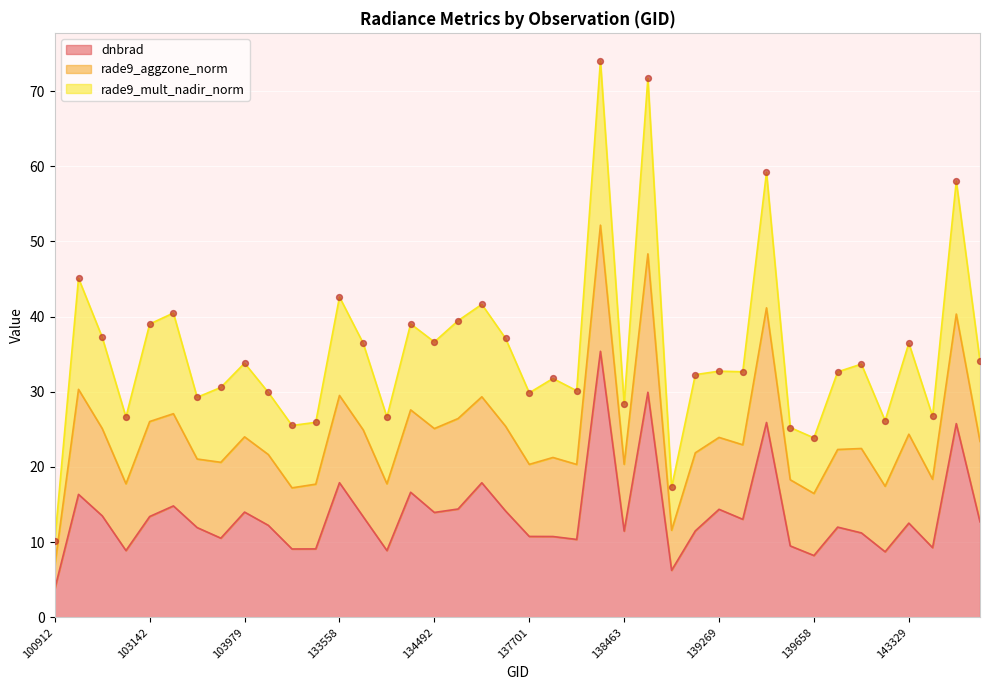

Which series reaches the maximum Y coordinate?

rade9_mult_nadir_norm